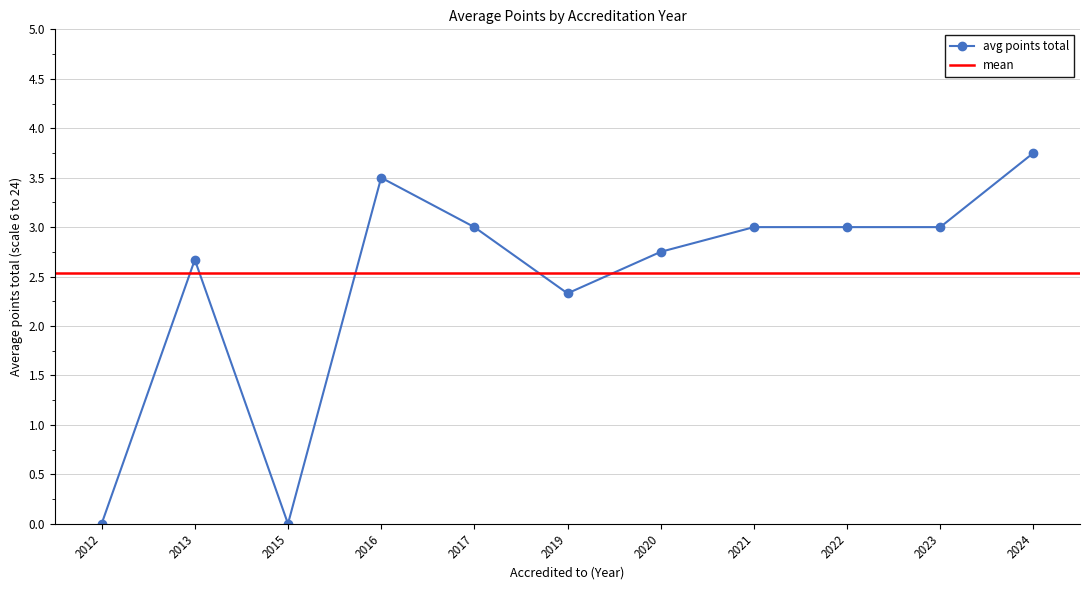

How many values are below 3?

5